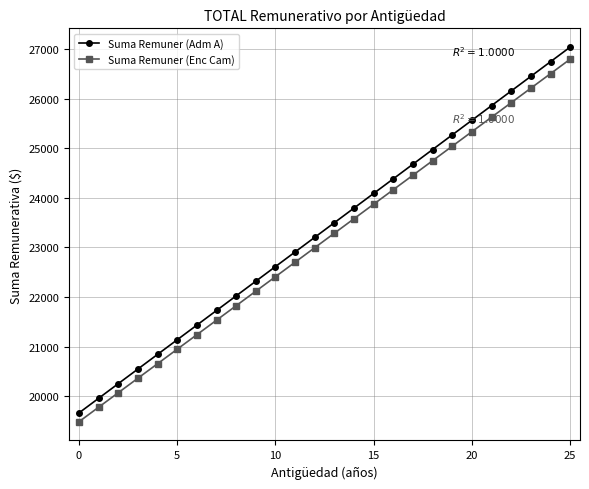

Which series has the largest total across all categories?

Suma Remuner (Adm A)